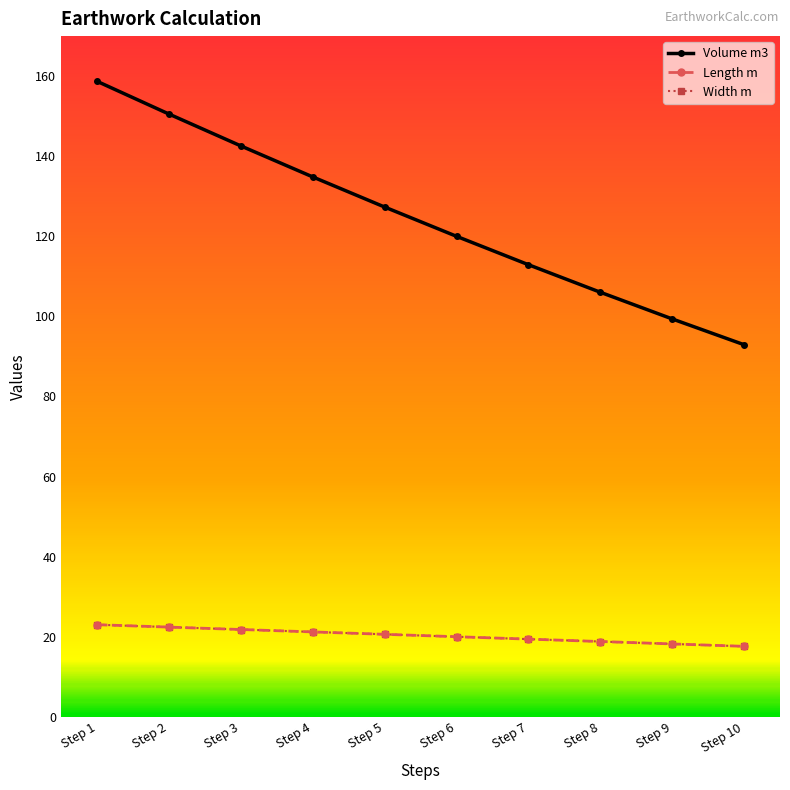

Between Step 2 and Step 3, which series saw the biggest shift?

Volume m3